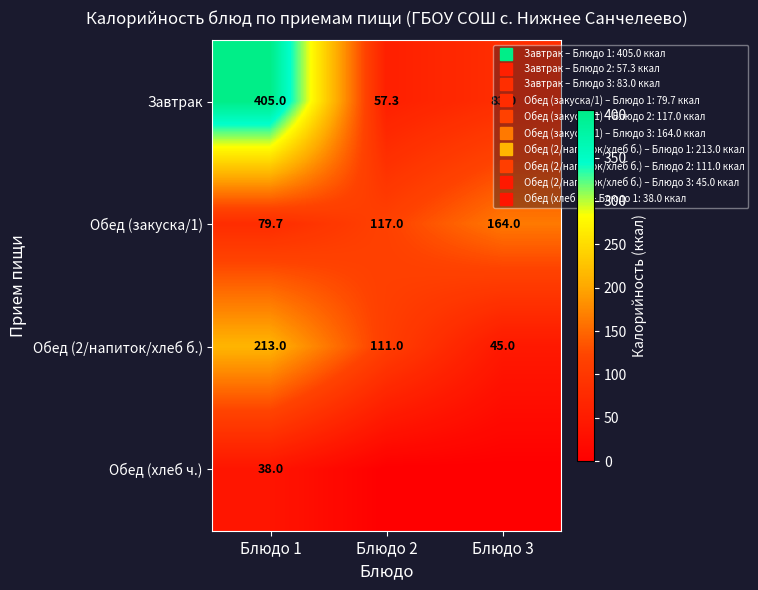

What is the lowest value of the Завтрак series?

57.3